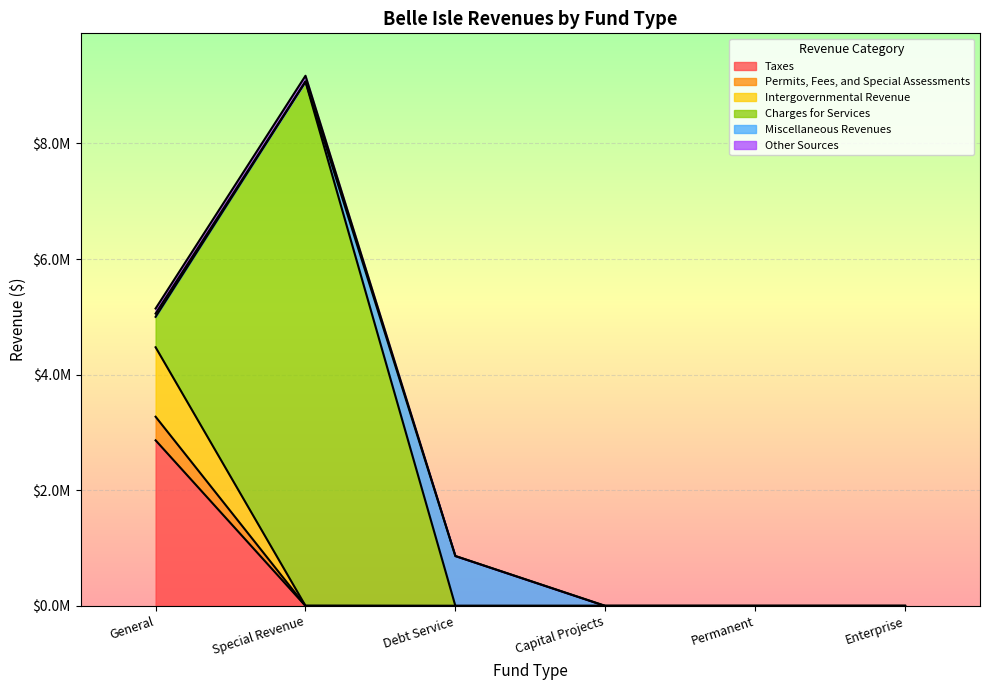

What is the difference between the maximum and minimum values in the Taxes series?

2864527